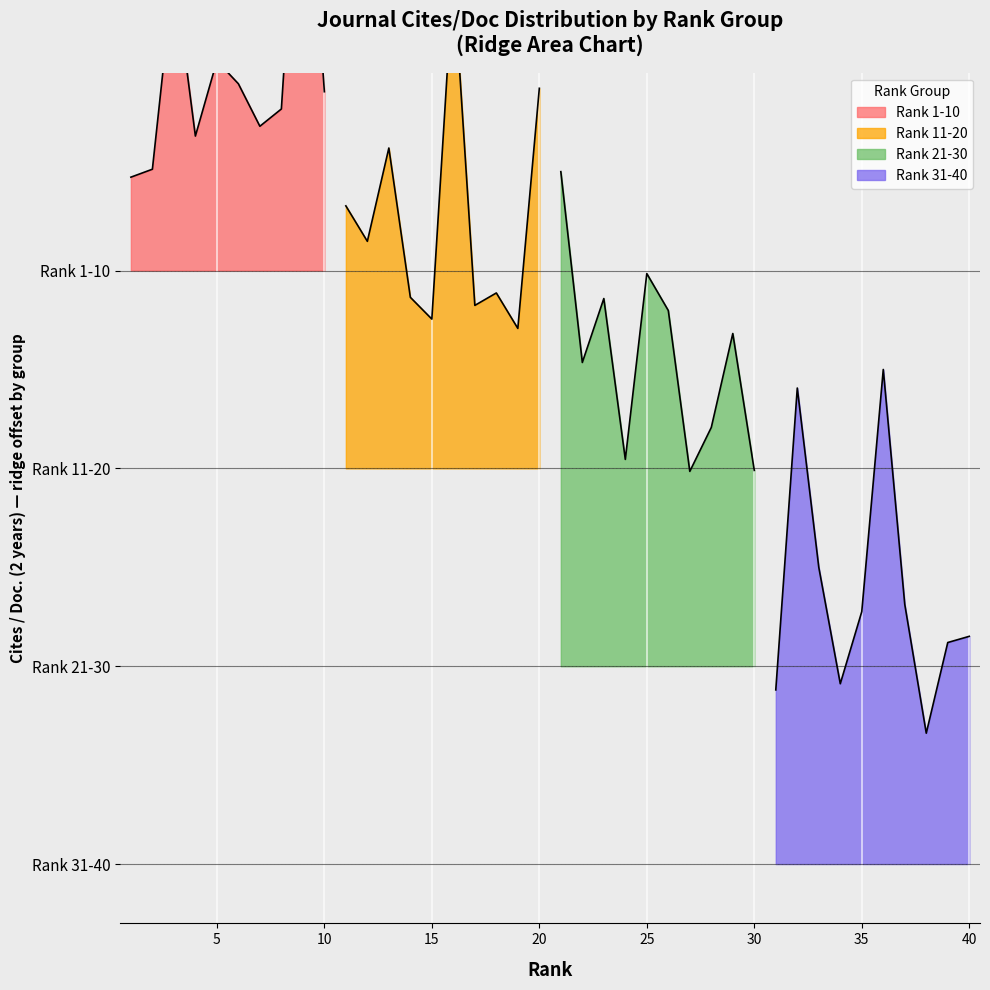

How many lines are shown in the chart?

4